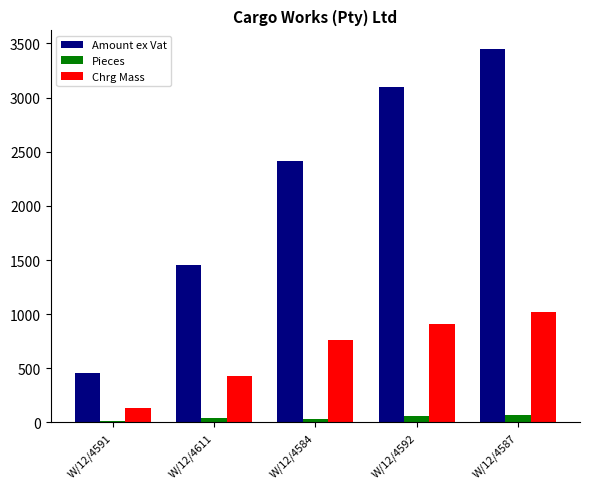

True or false: Chrg Mass has a value of 132.0 at W/12/4591.

True